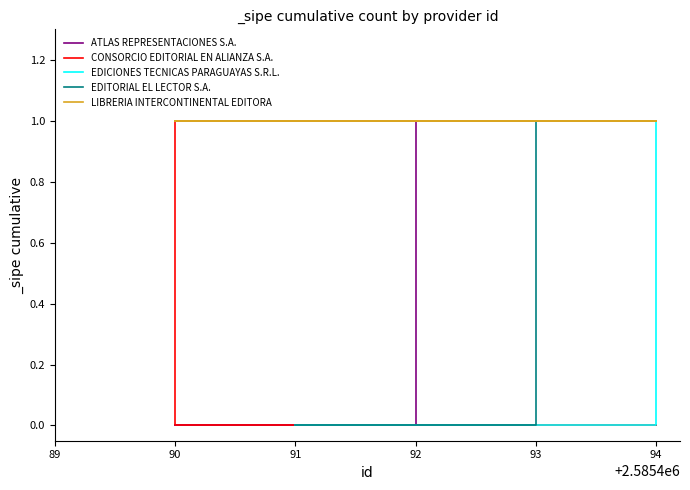

How many categories are shown in the chart?

5